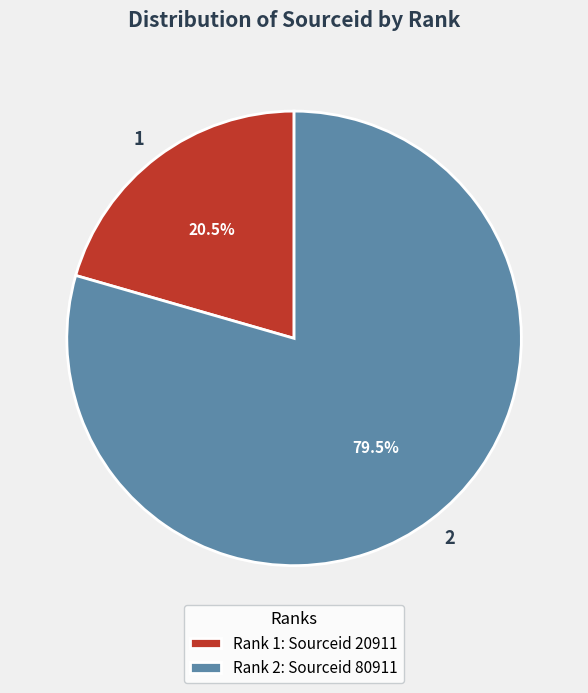

Rank the categories by value from lowest to highest.

1, 2